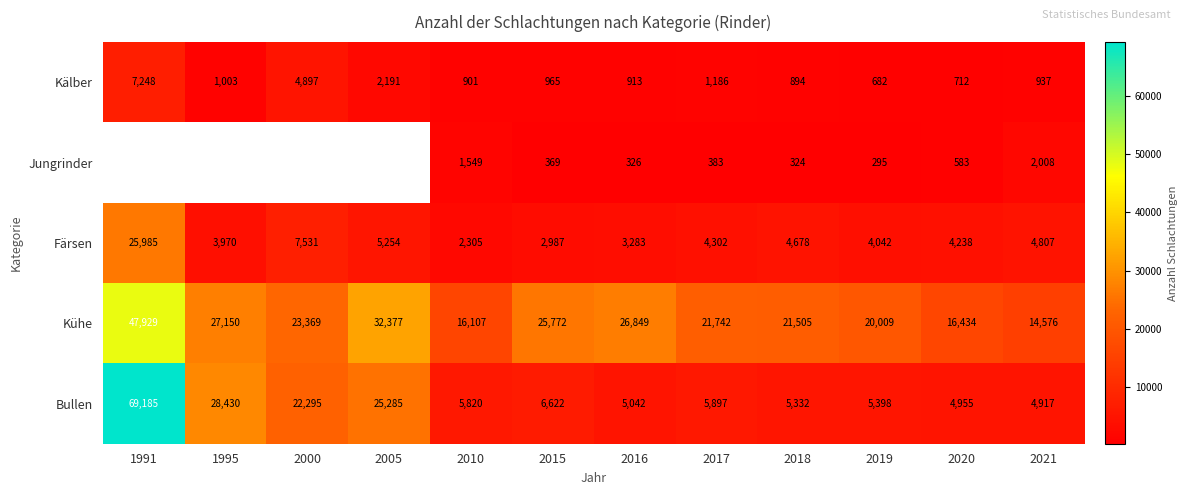

Which series has the widest spread of values?

Bullen